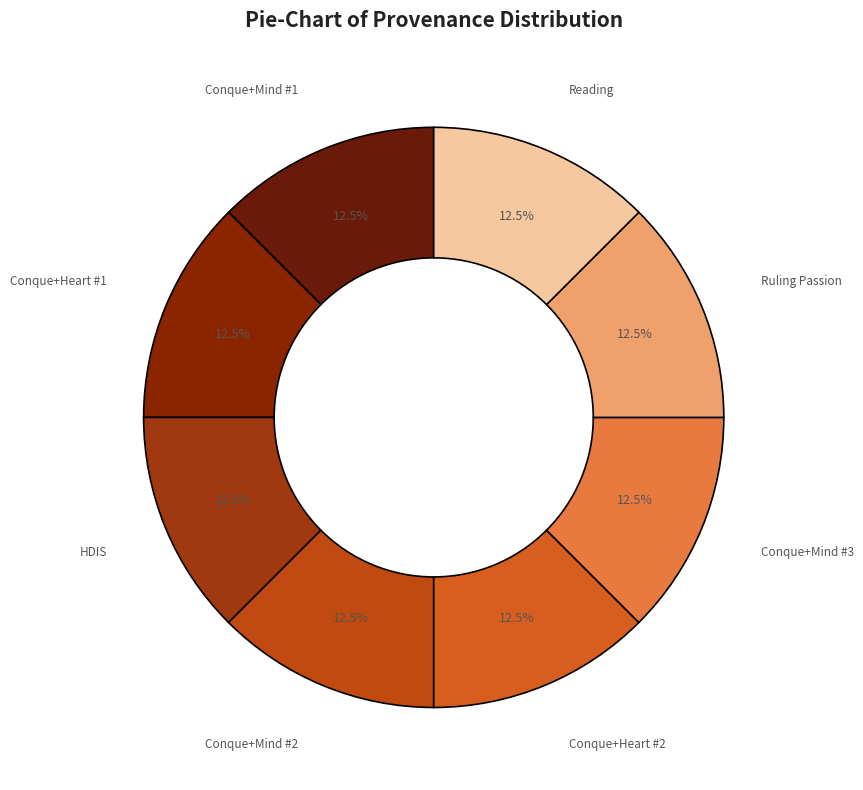

Count the number of slices in the pie.

8